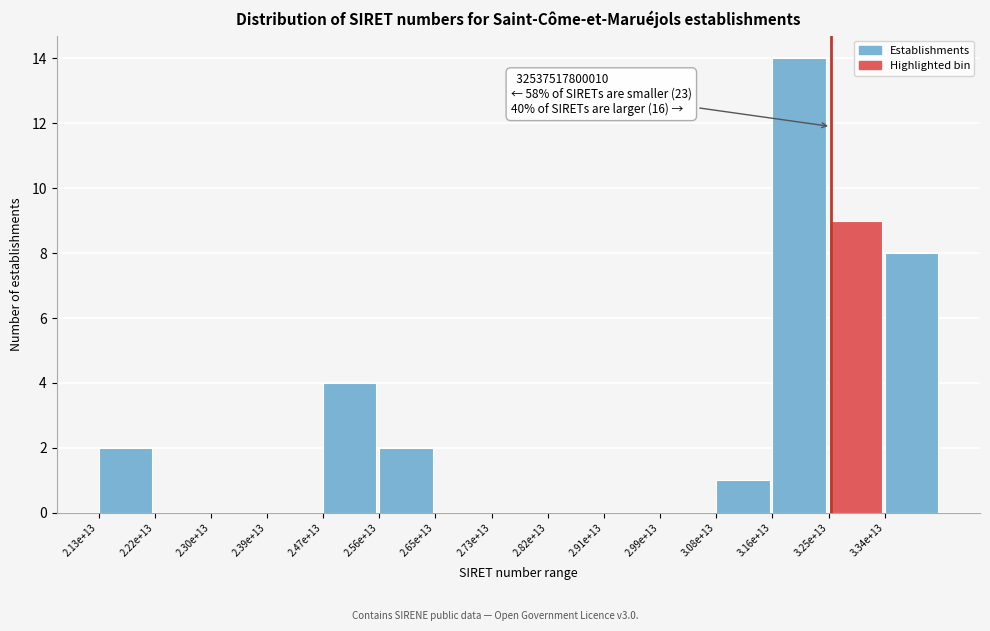

Reading right to left, extract all data points from this chart.

3.34e+13=8	3.25e+13=9	3.16e+13=14	3.08e+13=1	2.99e+13=0	2.91e+13=0	2.82e+13=0	2.73e+13=0	2.65e+13=0	2.56e+13=2	2.47e+13=4	2.39e+13=0	2.30e+13=0	2.22e+13=0	2.13e+13=2